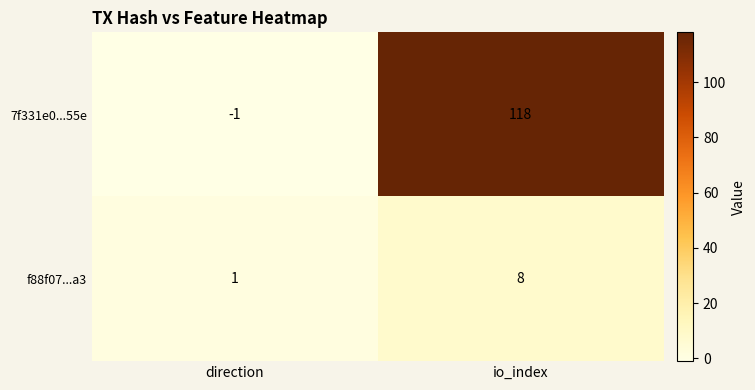

Reading left to right, what are all the values shown in this chart?

7f331e0...55e: -1	118
f88f07...a3: 1	8